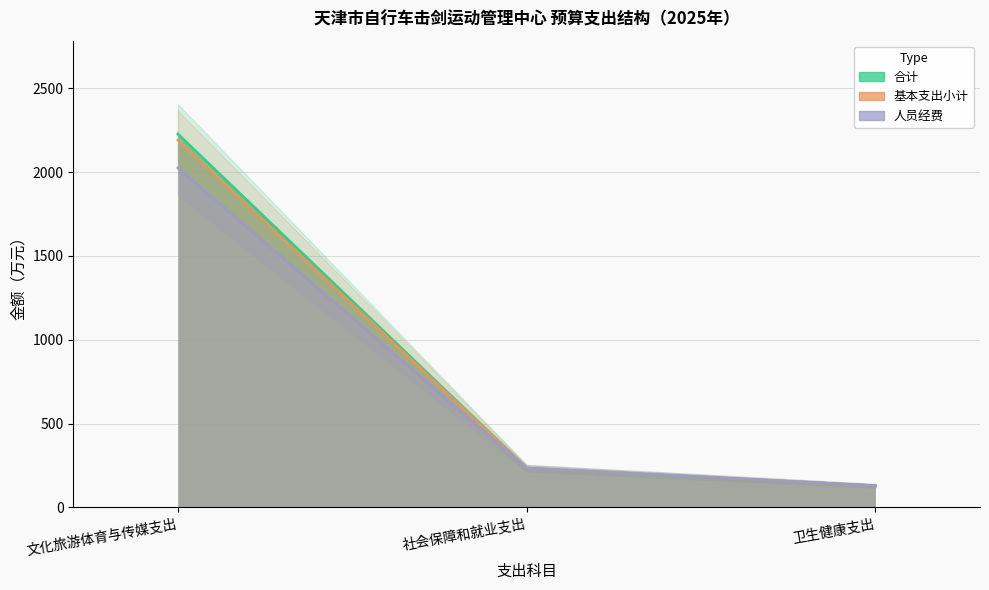

What is the value of the 合计 point at the 1st from the left?

2226.5